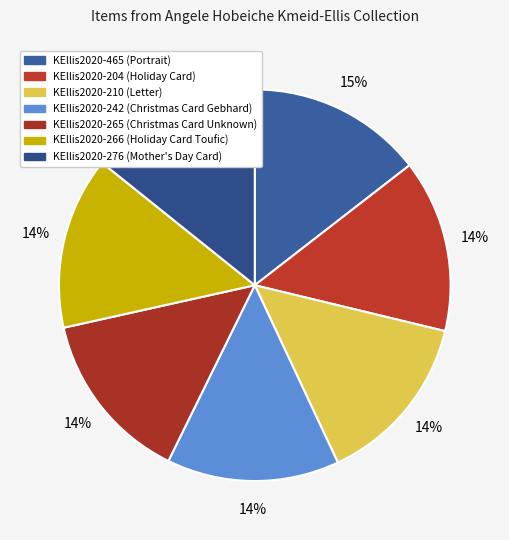

Does any single category account for the majority?

No